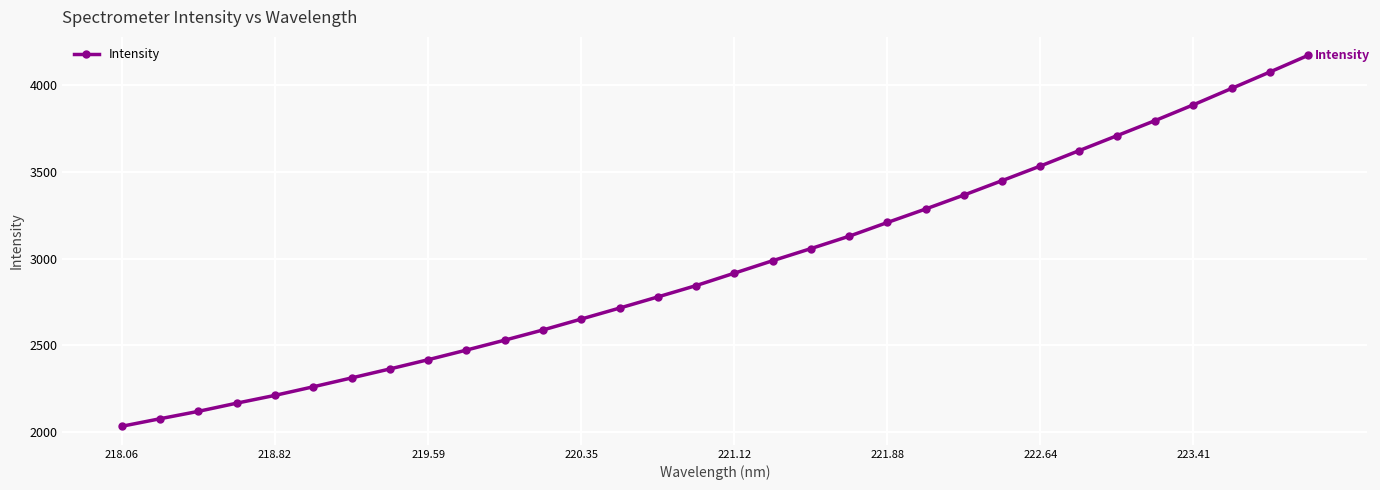

What is the greatest value displayed?

4169.6